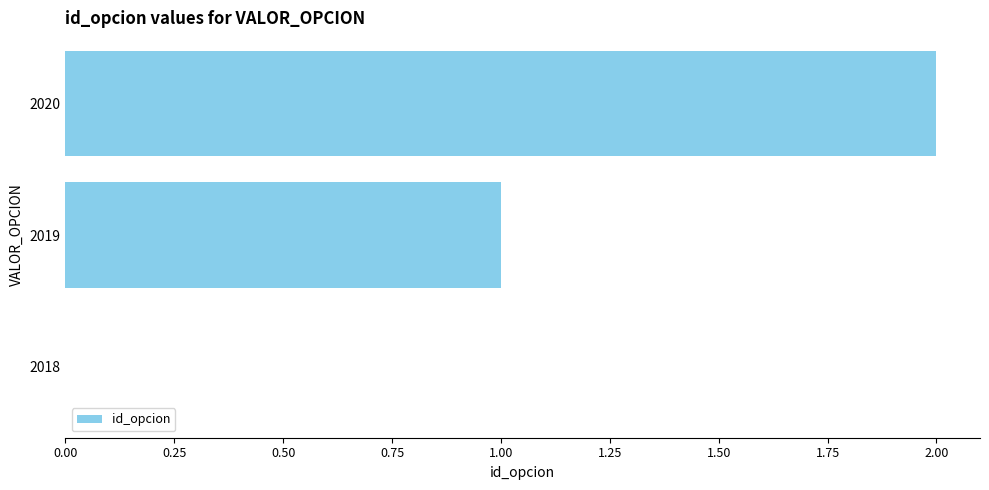

True or false: the data shows 1 at 2019.

True